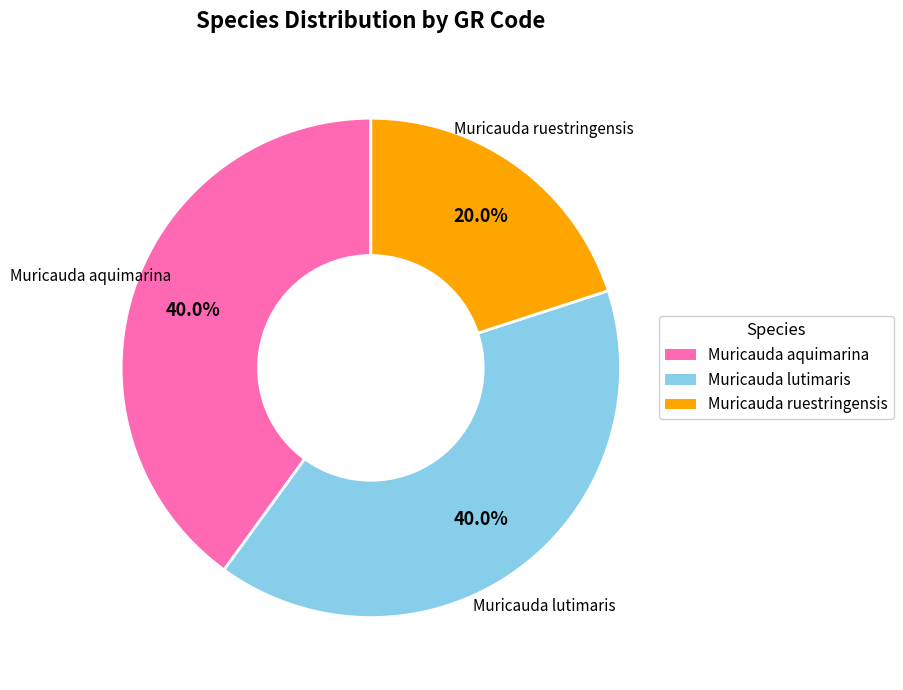

Count the number of slices in the pie.

3